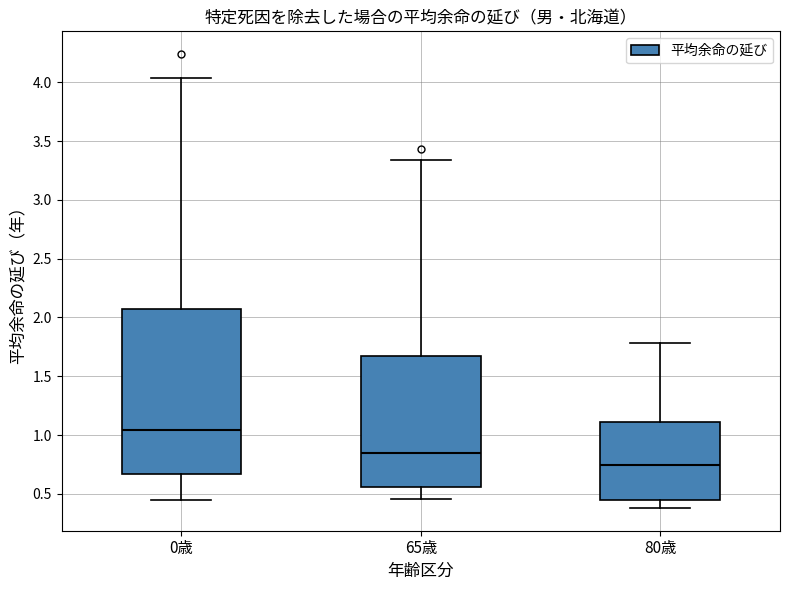

Comparing the boxes themselves (not the whiskers), which one is the tallest?

0歳